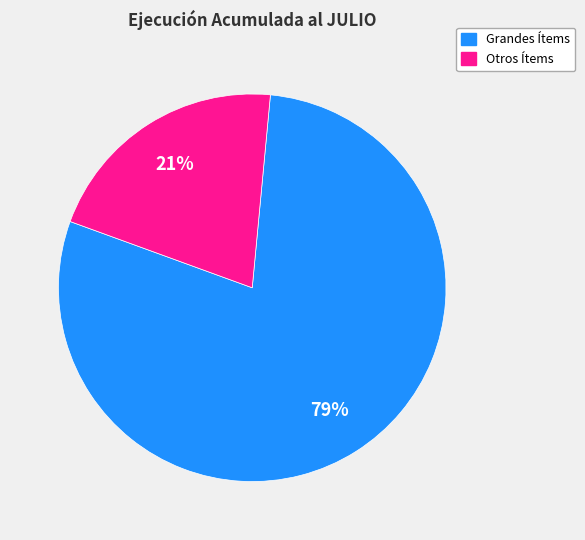

To the nearest percent, what is the difference between the largest and smallest slice percentages?

58%